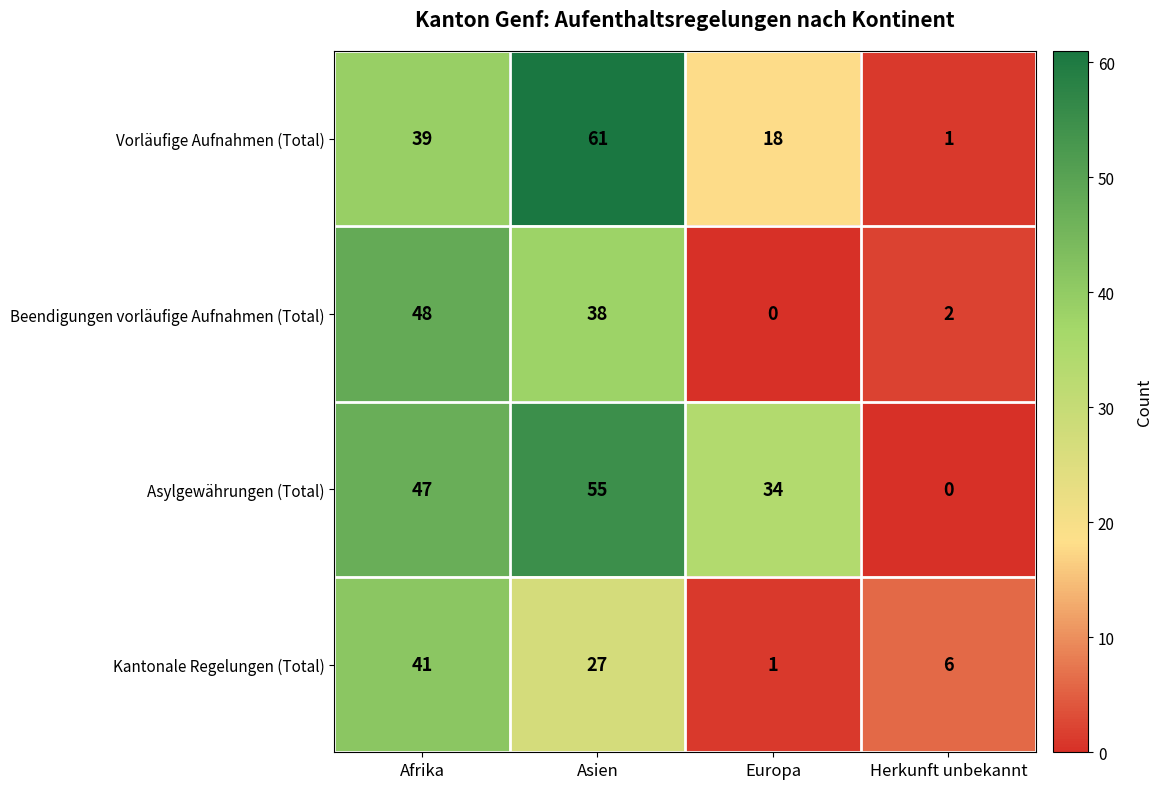

At which category is the sum across all series the highest?

Asien